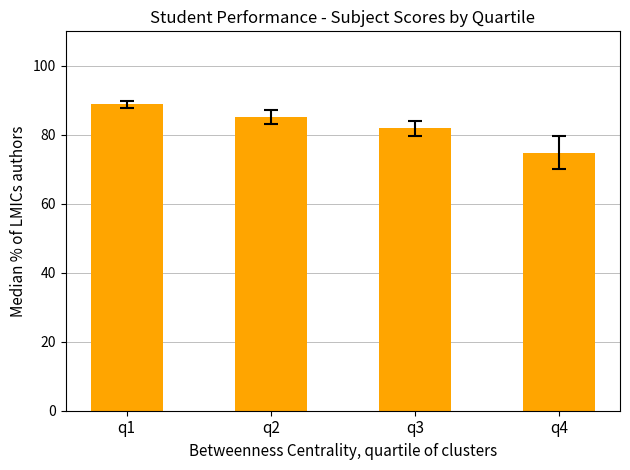

What is the ratio of the value at q3 to the value at q2?

1.0